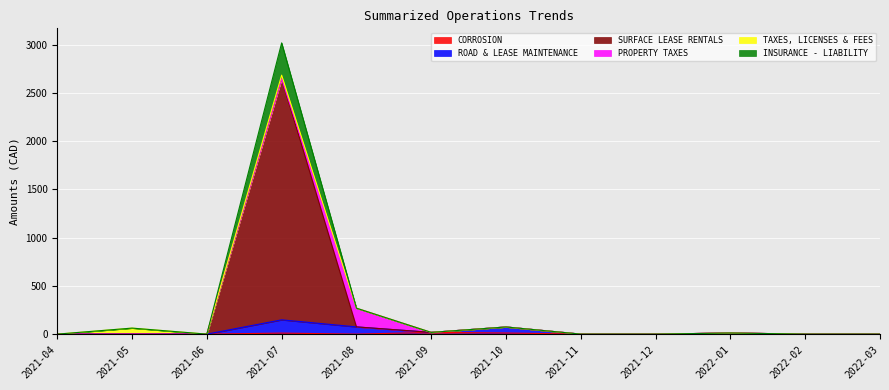

Which has a higher value, 2022-03 or 2021-07?

2021-07